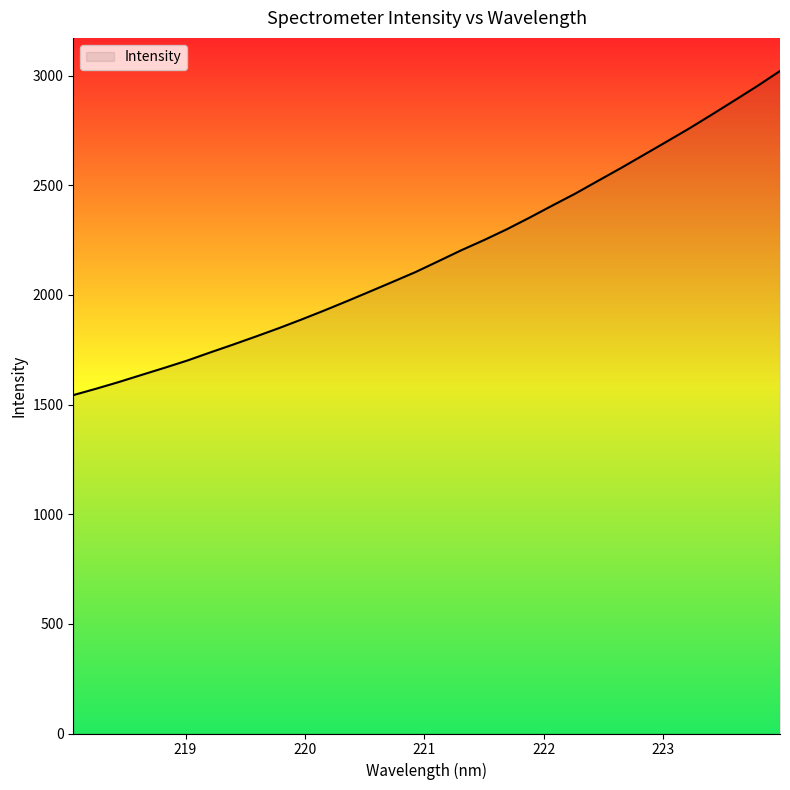

What is the difference between the maximum and minimum values?

1478.2